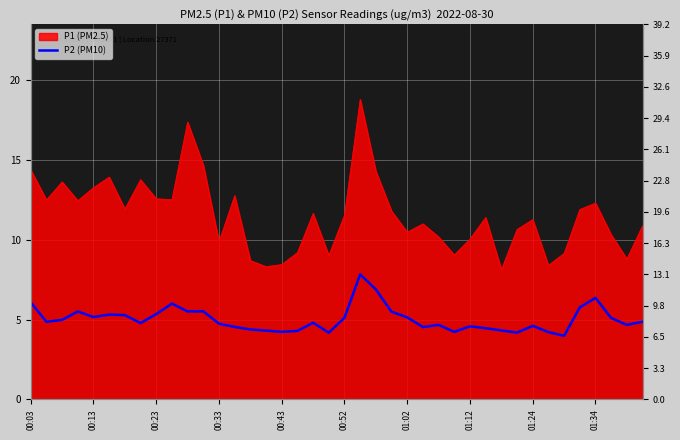

Reading left to right, transcribe all the data shown in this chart.

10.1	8.1	8.3	9.2	8.6	8.8	8.8	8.0	8.9	10.0	9.2	9.2	7.9	7.6	7.3	7.2	7.0	7.2	8.0	7.0	8.5	13.1	11.5	9.2	8.6	7.5	7.8	7.0	7.6	7.4	7.2	7.0	7.7	7.0	6.6	9.6	10.6	8.5	7.8	8.1